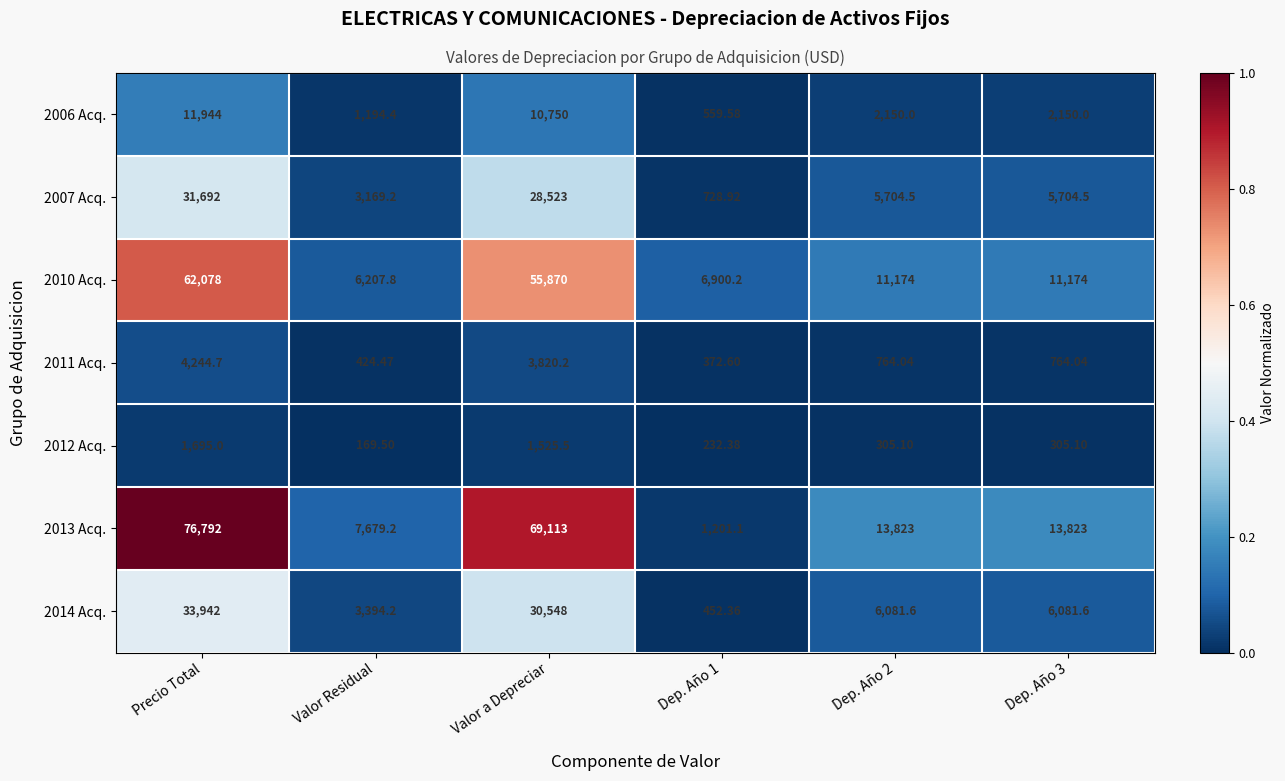

At which label is 2010 Acq. closest to 34142?

Valor a Depreciar